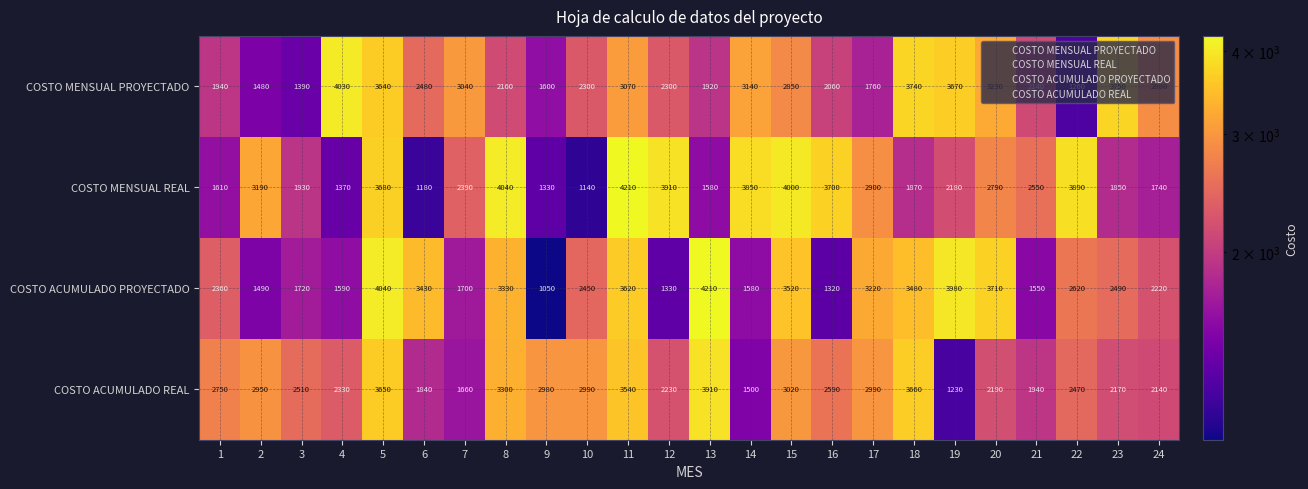

Count the number of categories in the chart.

24